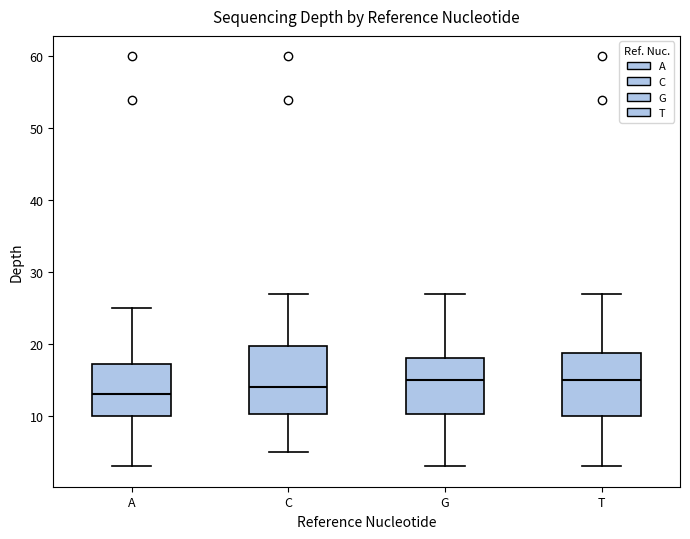

Where does the upper whisker of the box for T end on the y-axis? The values are not printed on the chart, so give them approximately, as read against the axis.

27